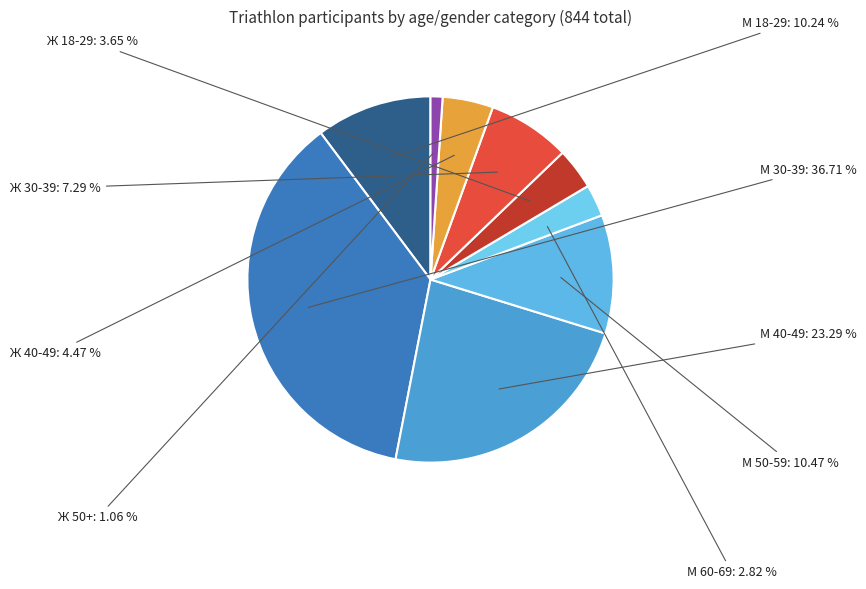

Between М 18-29 and М 40-49, which is larger?

М 40-49